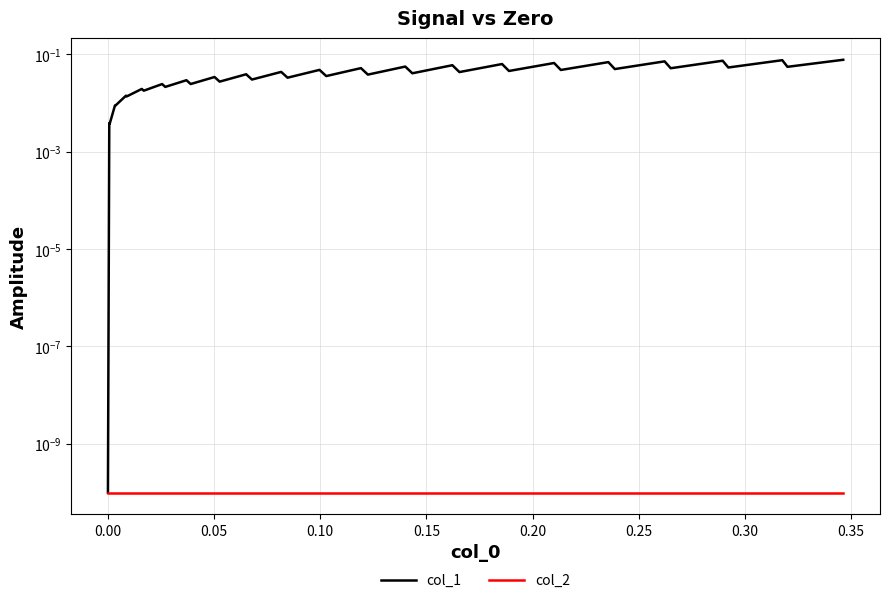

True or false: col_1 and col_2 intersect in this chart.

False